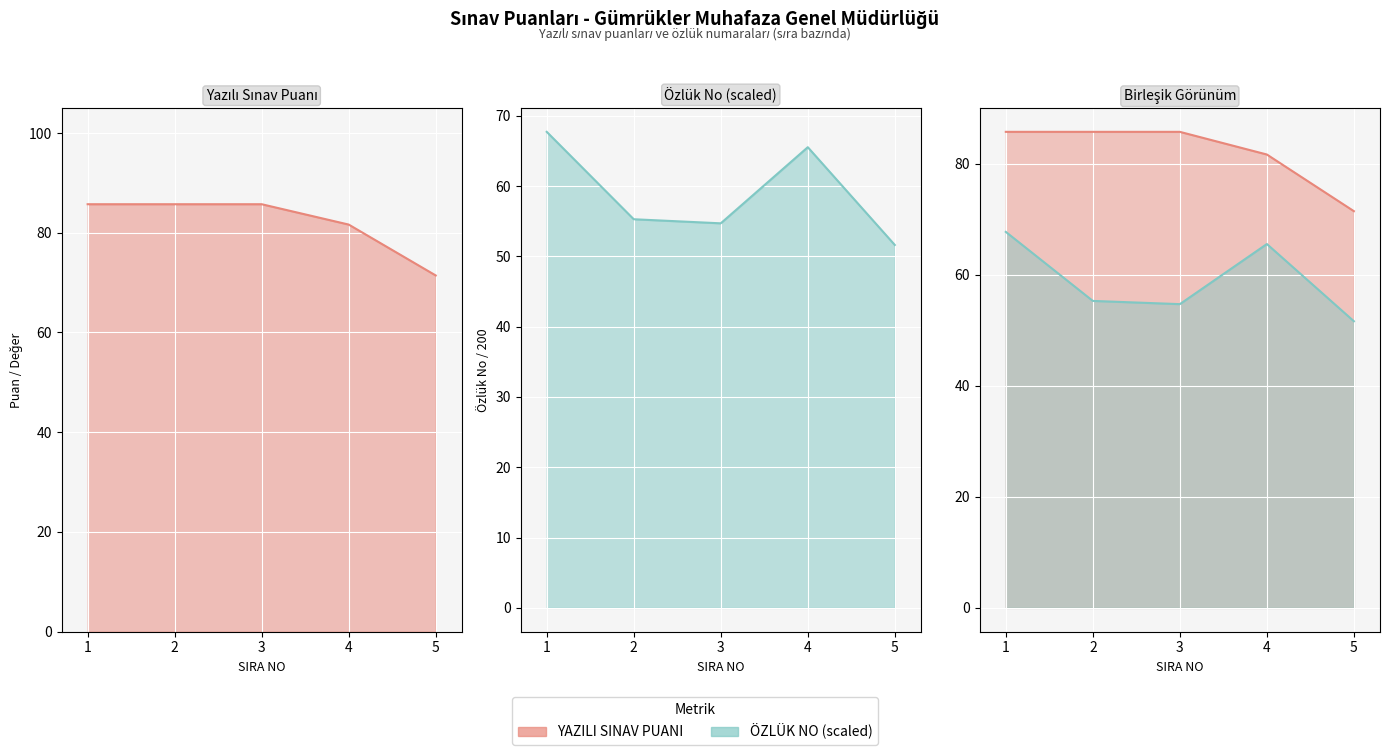

Reading left to right, list all the values displayed in this chart.

YAZILI SINAV PUANI: 85.7	85.7	85.7	81.6	71.4
ÖZLÜK NO (scaled): 67.7	55.3	54.7	65.5	51.6